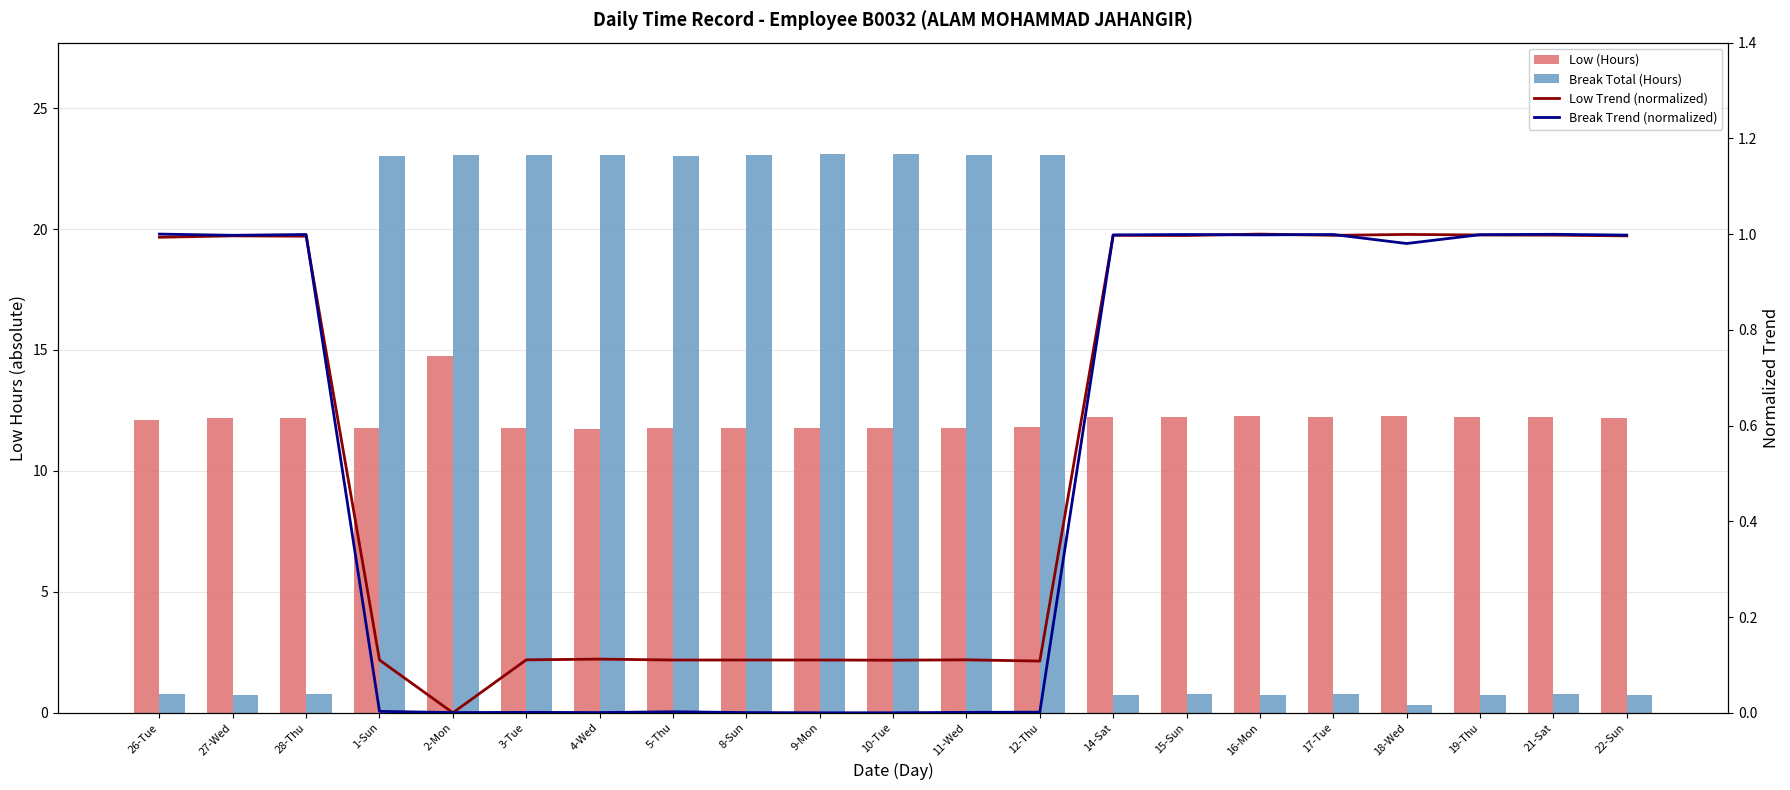

What is the label of the 3rd bar from the left?

28-Thu